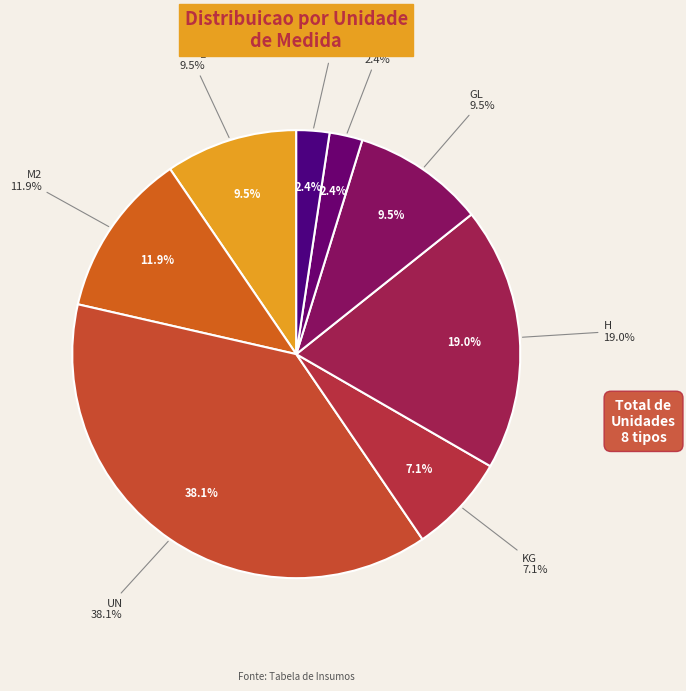

Which category has the smallest portion of the pie?

M